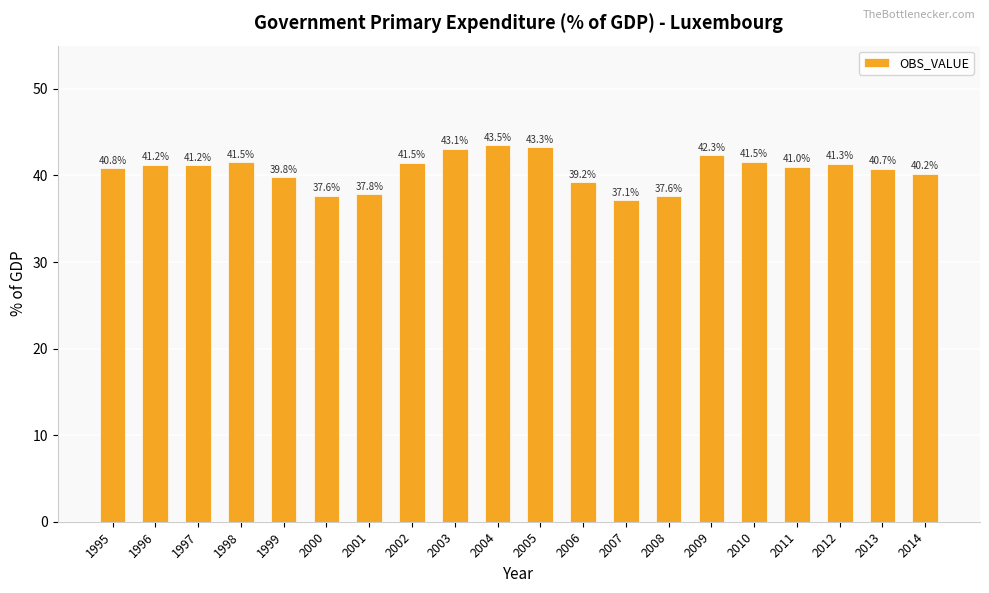

Which has a higher value, 2004 or 2013?

2004